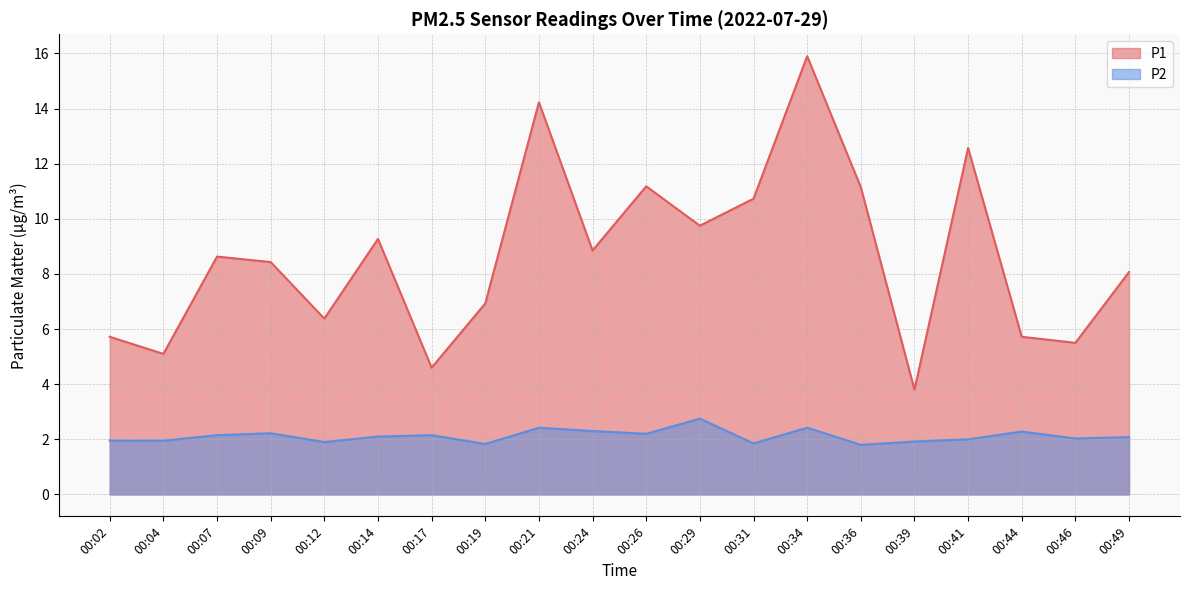

Which series has the largest range (max minus min)?

P1